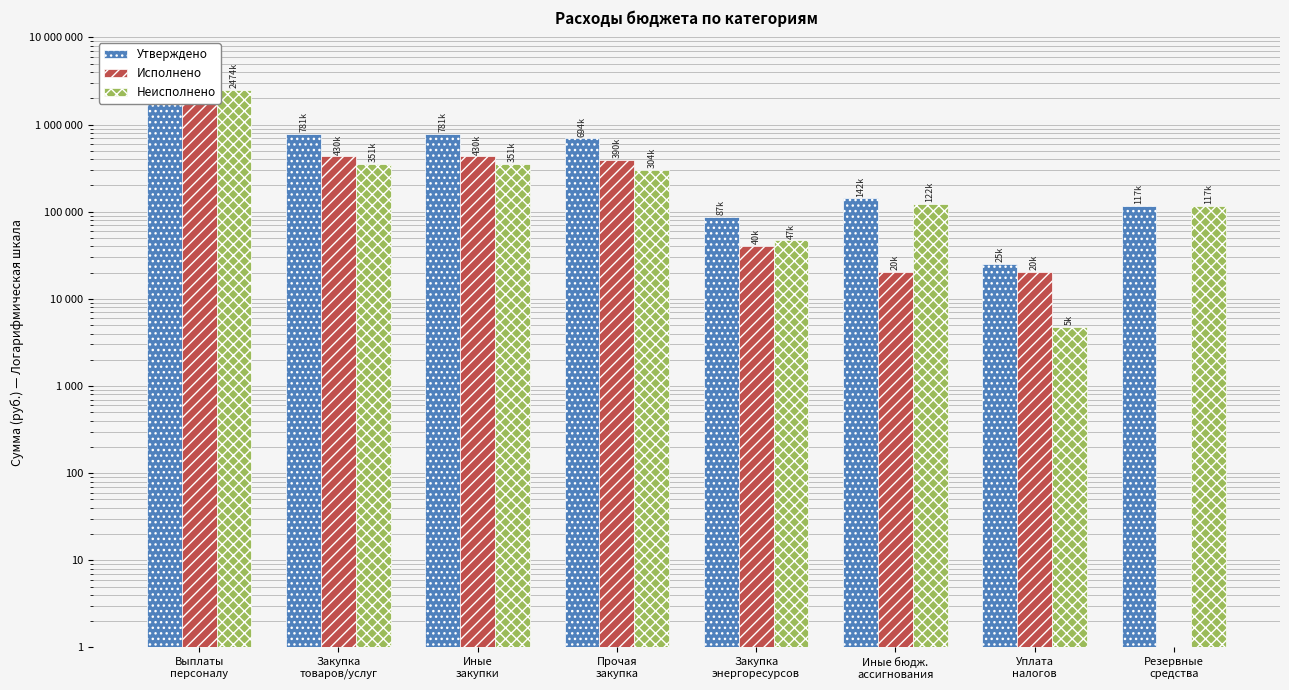

Between Закупка
товаров/услуг and Иные бюдж.
ассигнования, which series saw the biggest shift?

Утверждено